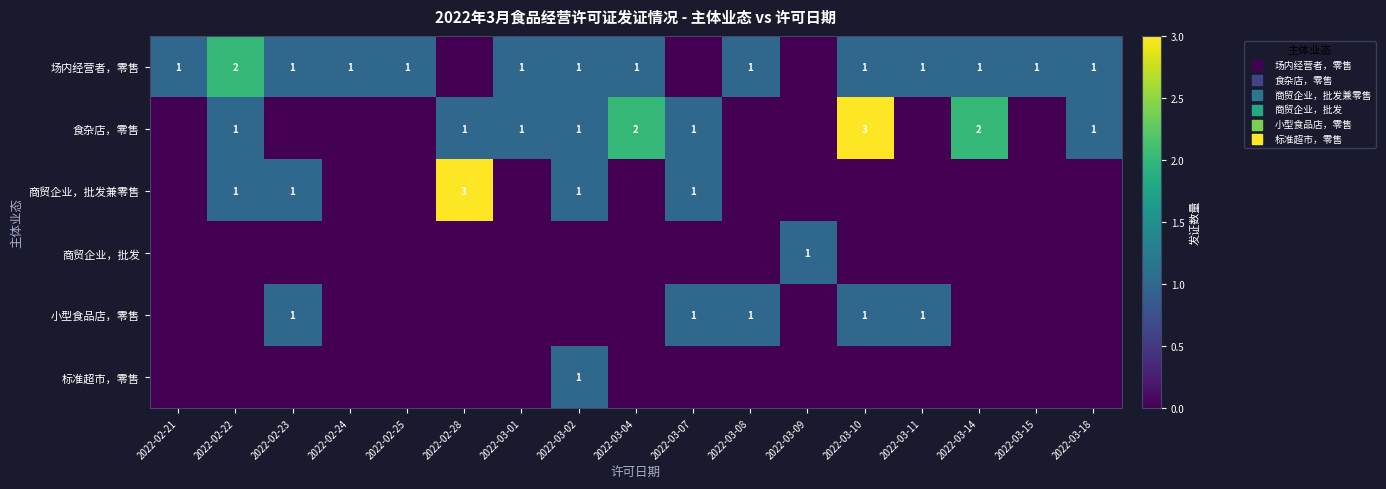

Count the number of data series in this chart.

6